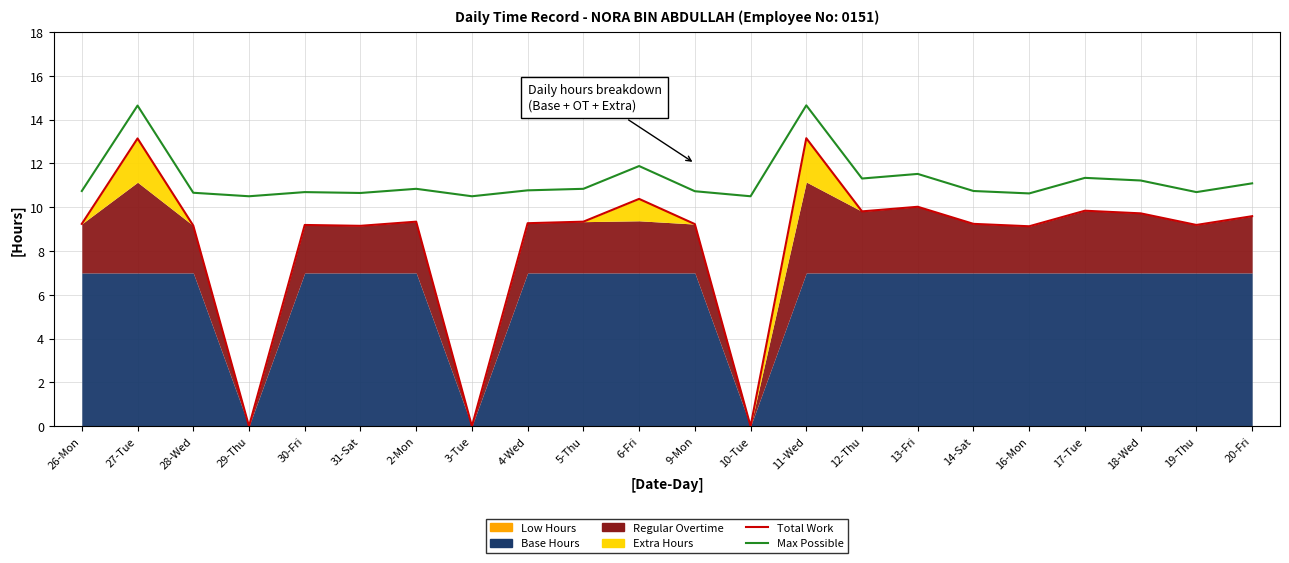

What is the sum of the Total Work values at 12-Thu and 2-Mon?

19.1